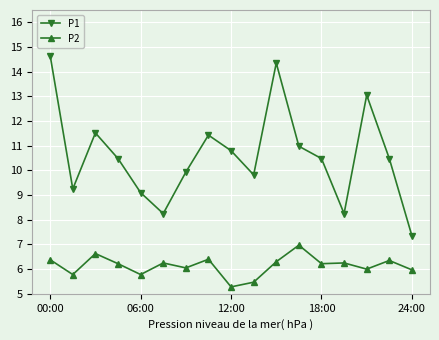

How many data points does each series have?

17